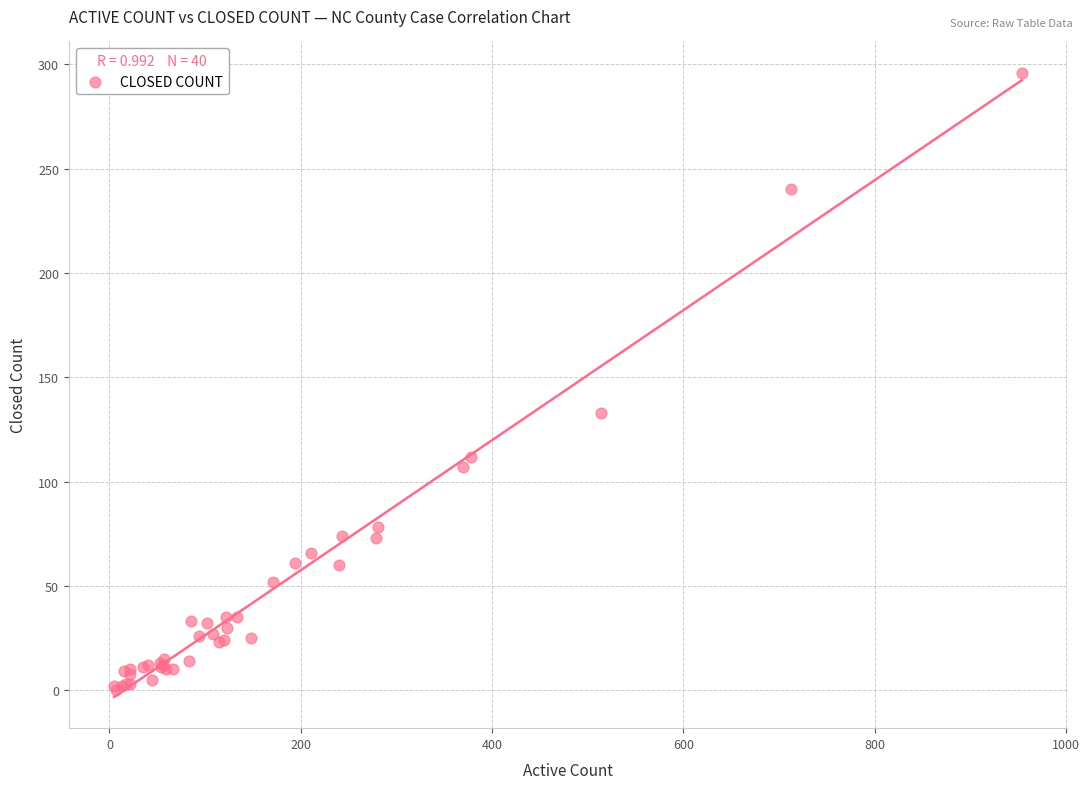

What Y value in the scatter plot is closest to 148?

133